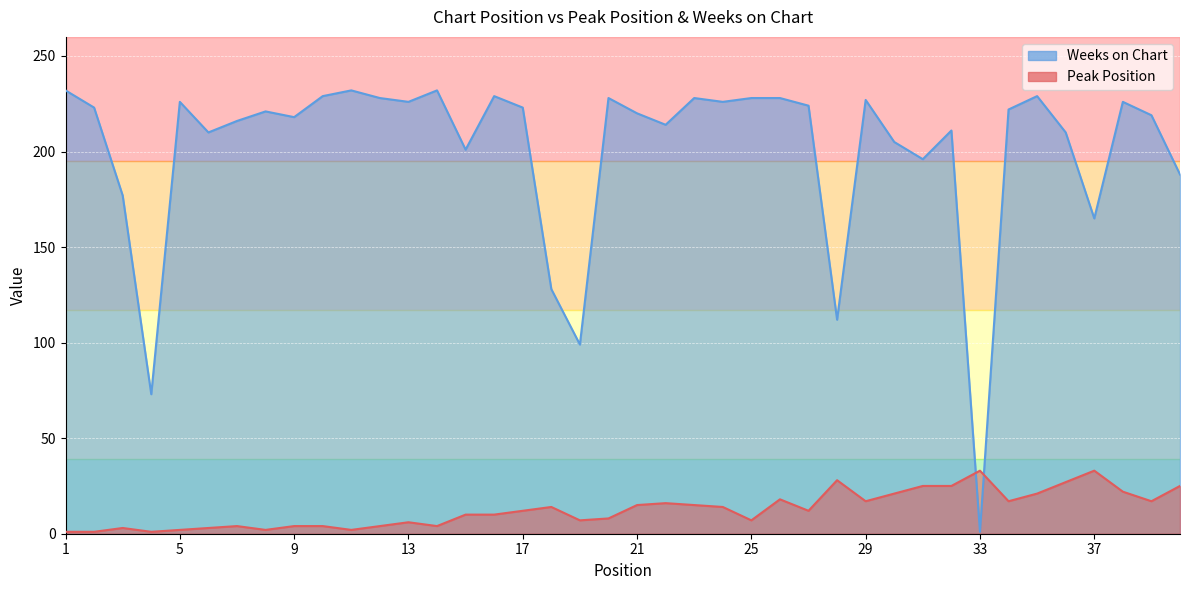

List the series in order of their peak value, lowest first.

Peak Position, Weeks on Chart